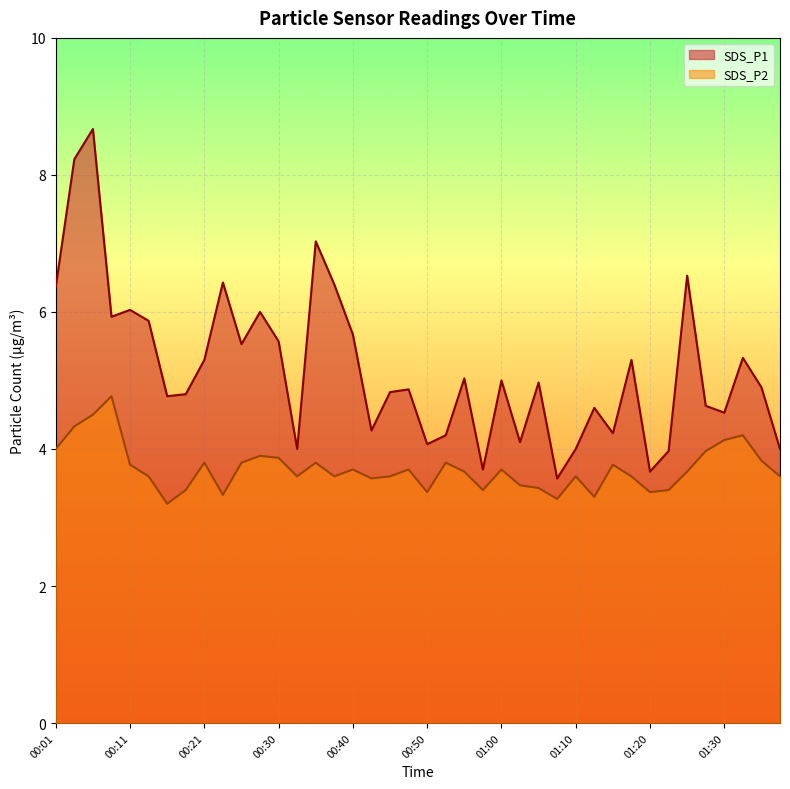

What is the sum of the SDS_P2 values at 01:20 and 00:55?

7.0